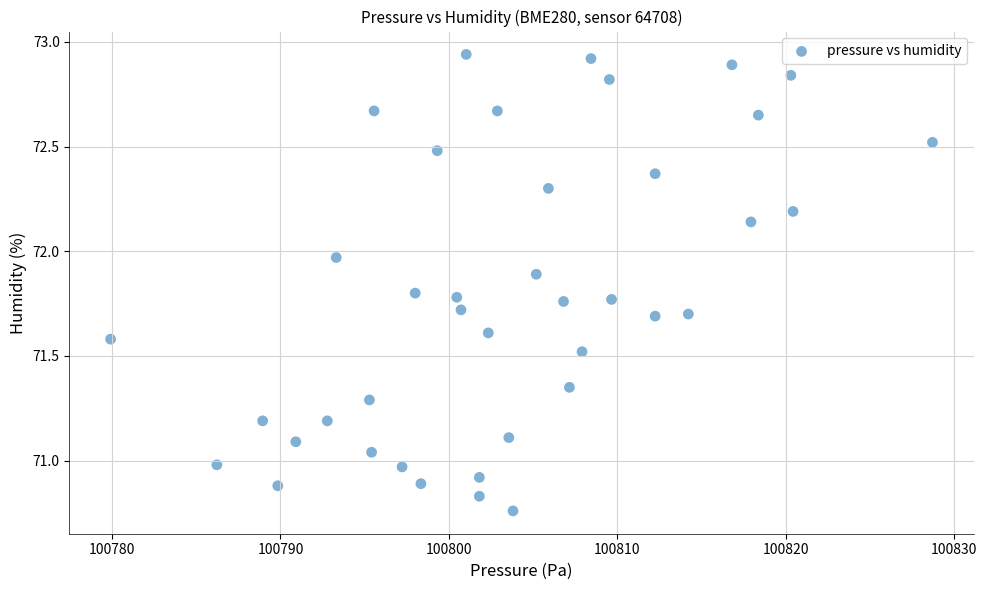

What is the range of Y values (max minus min)?

2.2